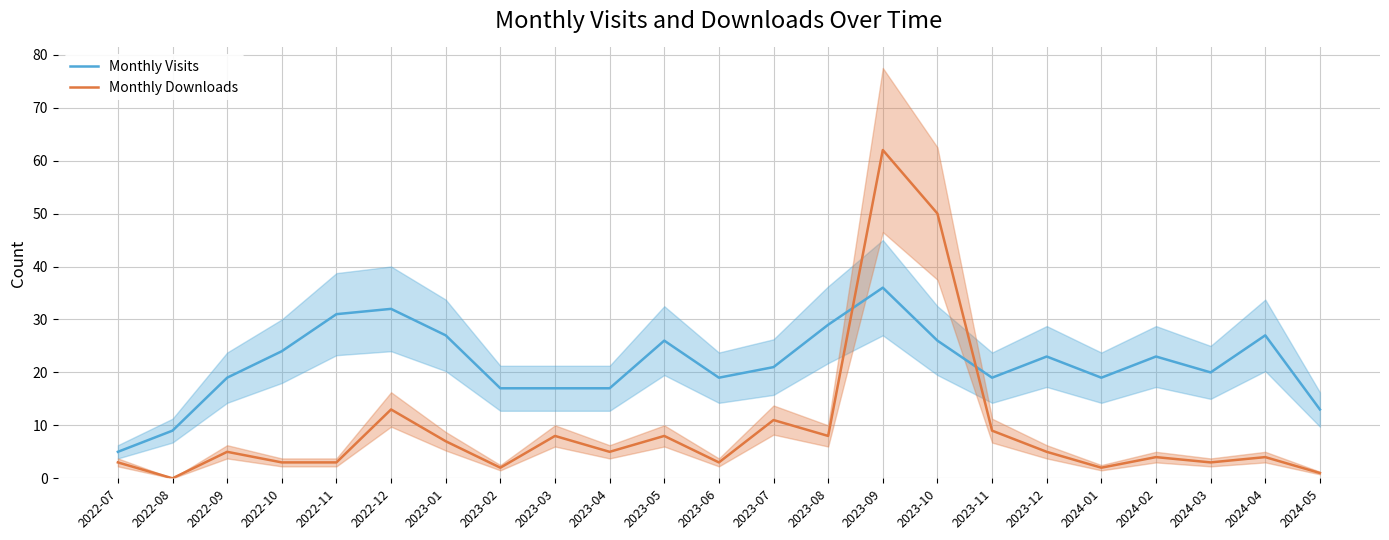

After their last crossing, which series has the higher values: Monthly Visits or Monthly Downloads?

Monthly Visits